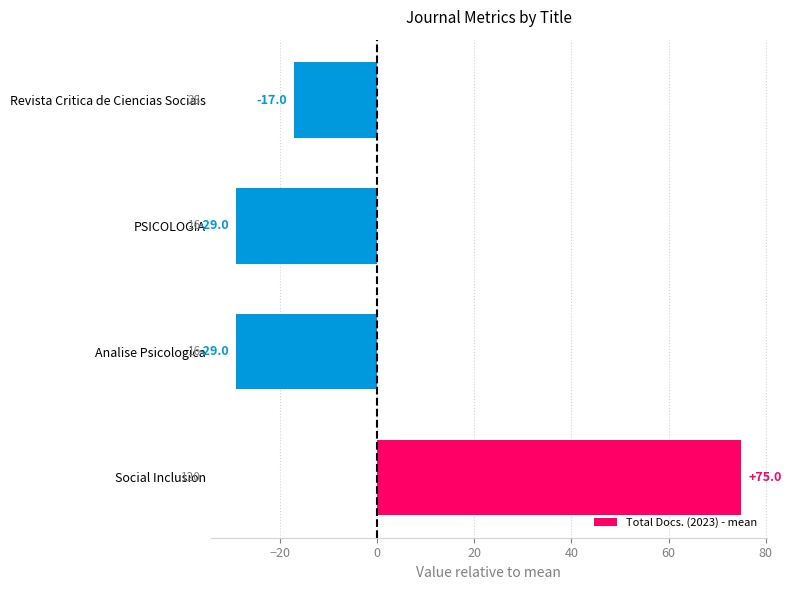

How many bars are there in total?

4